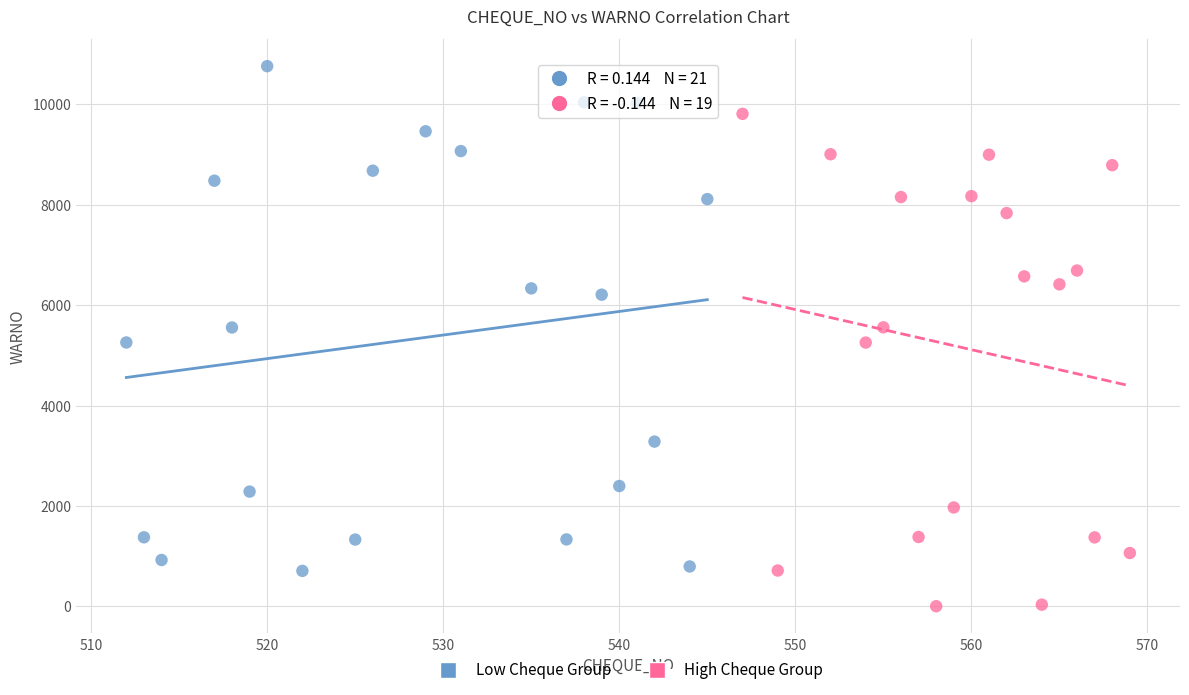

Which series contains the highest Y value?

Low Cheque Group